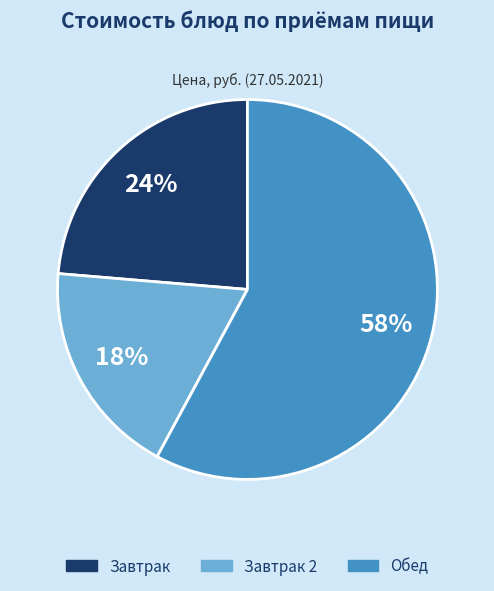

To the nearest percent, what is the average slice percentage?

33%